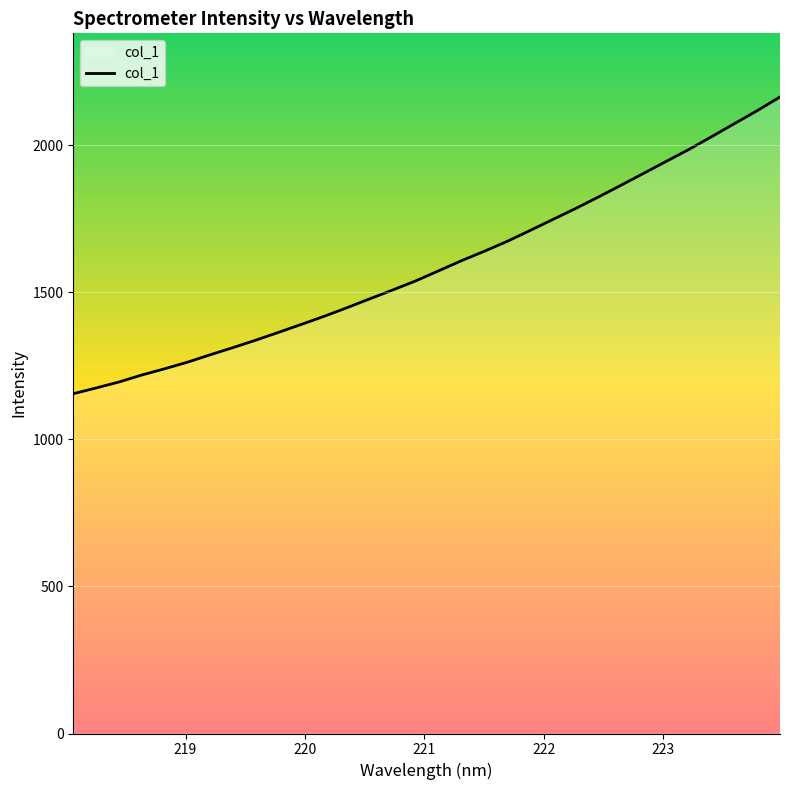

What is the smallest value displayed?

1155.1